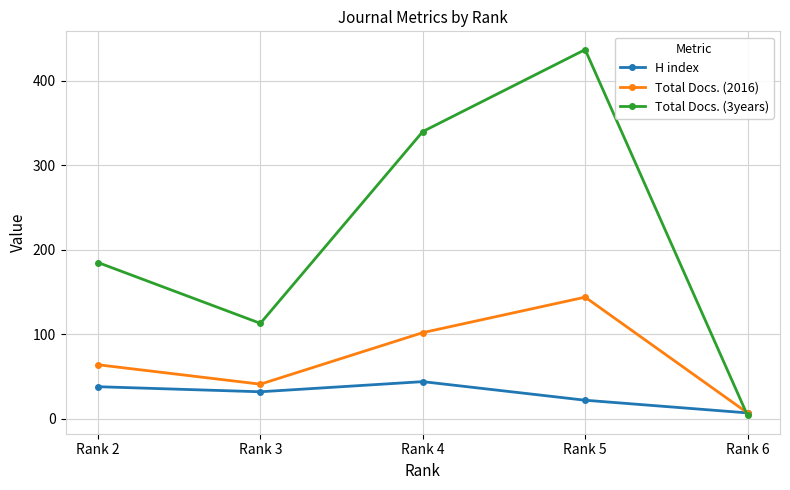

What is the value of the Total Docs. (3years) point at the 1st from the left?

185